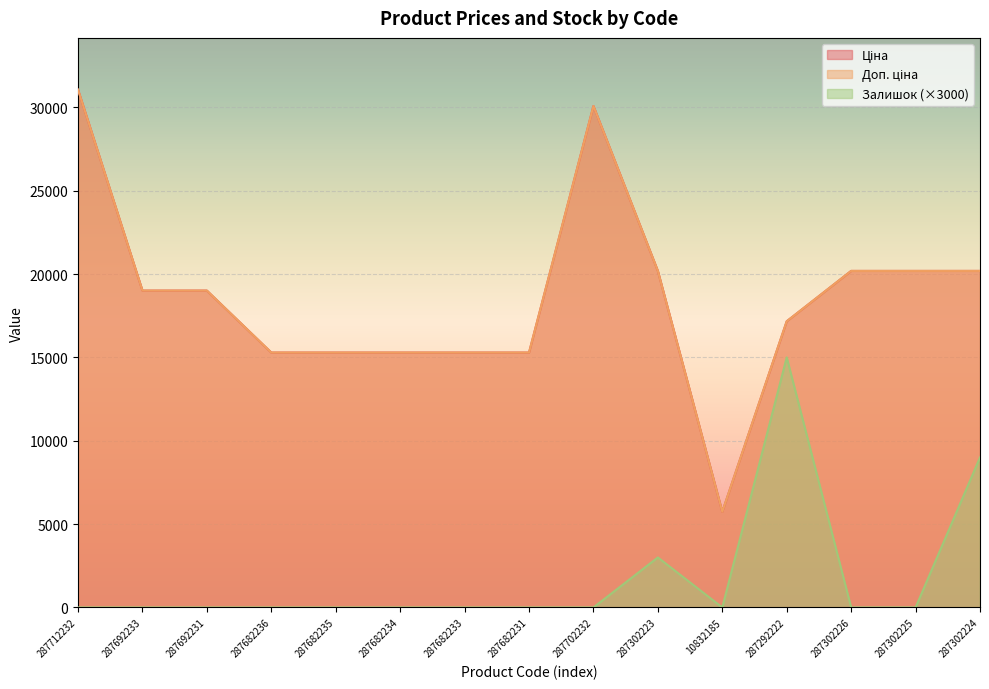

Between 287302224 and 287682233, which is larger?

287302224